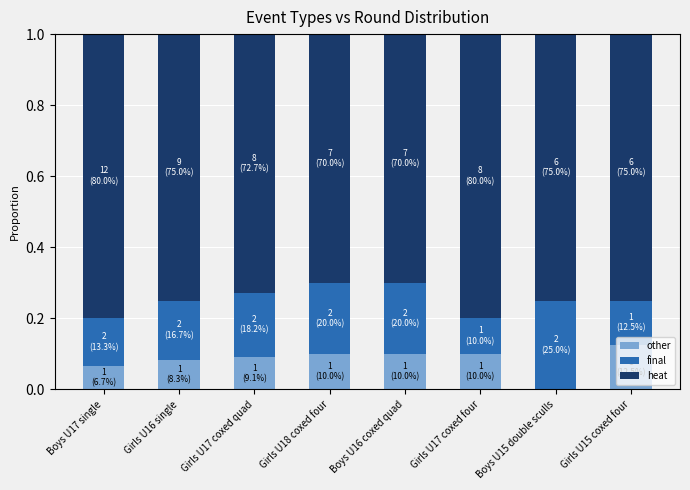

At which label is other closest to 0?

Boys U15 double sculls